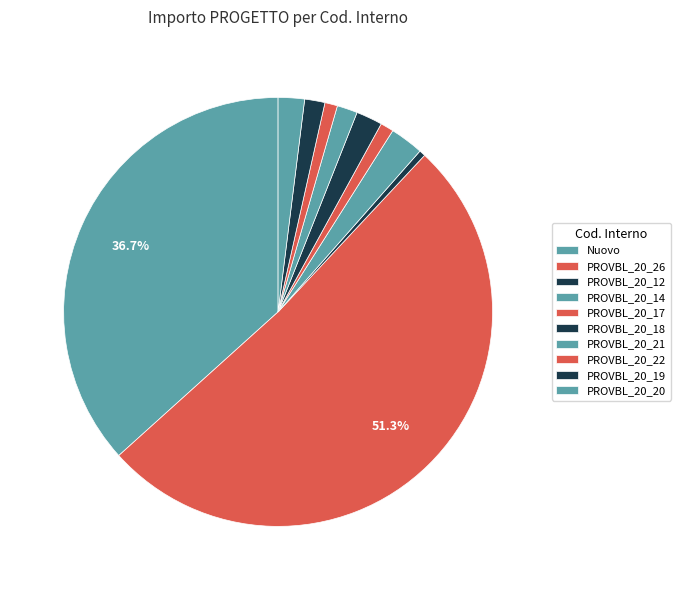

True or false: PROVBL_20_26 accounts for 51% of the total.

True